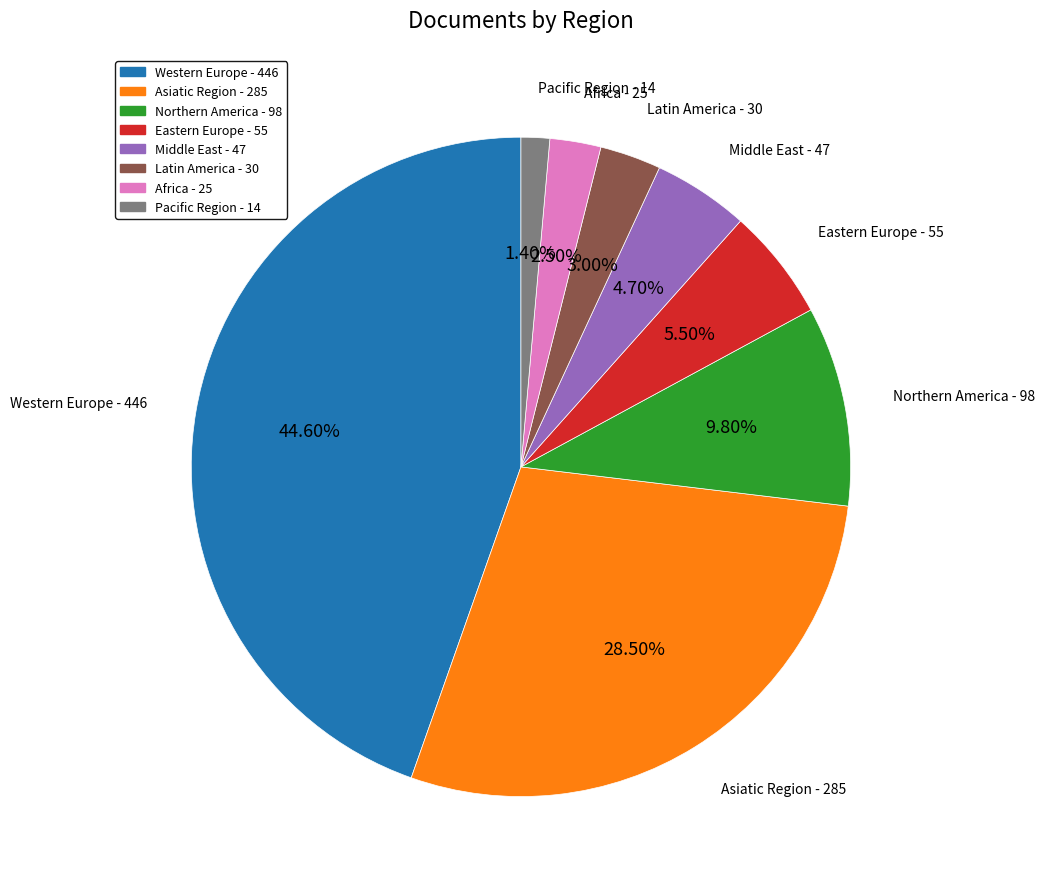

Count the number of slices in the pie.

8